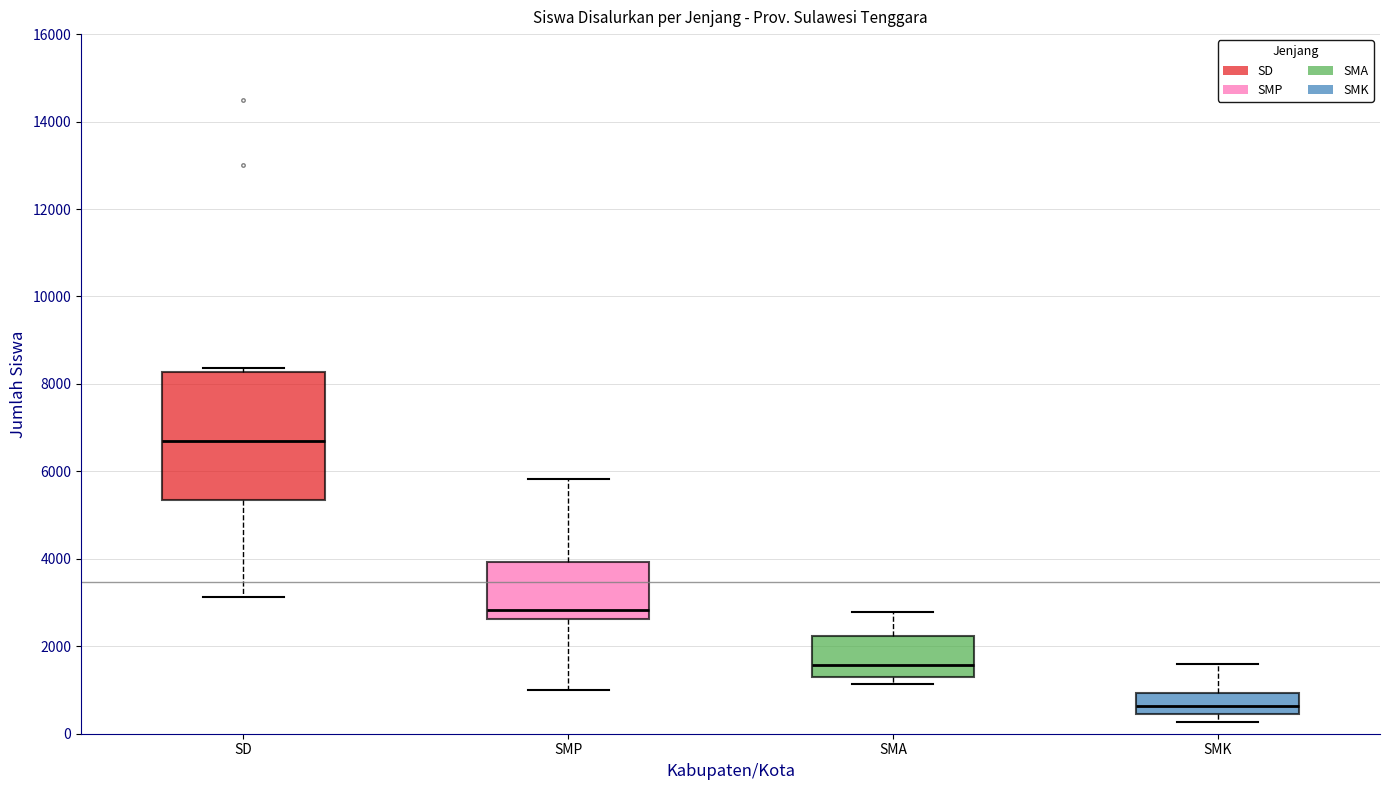

Which box is the tallest, from its lower edge to its upper edge?

SD